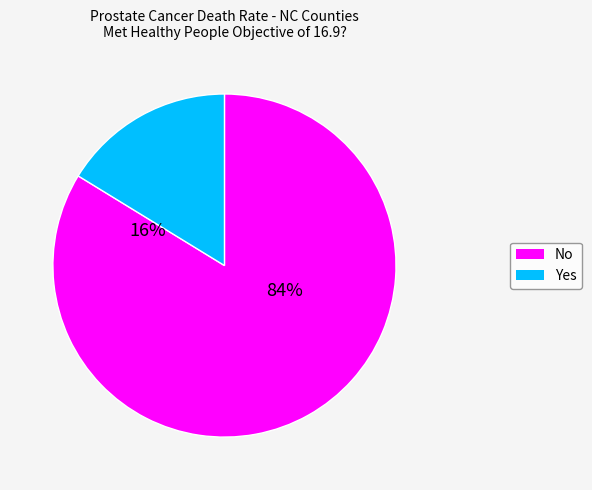

Does Yes account for over 50% of the chart?

No